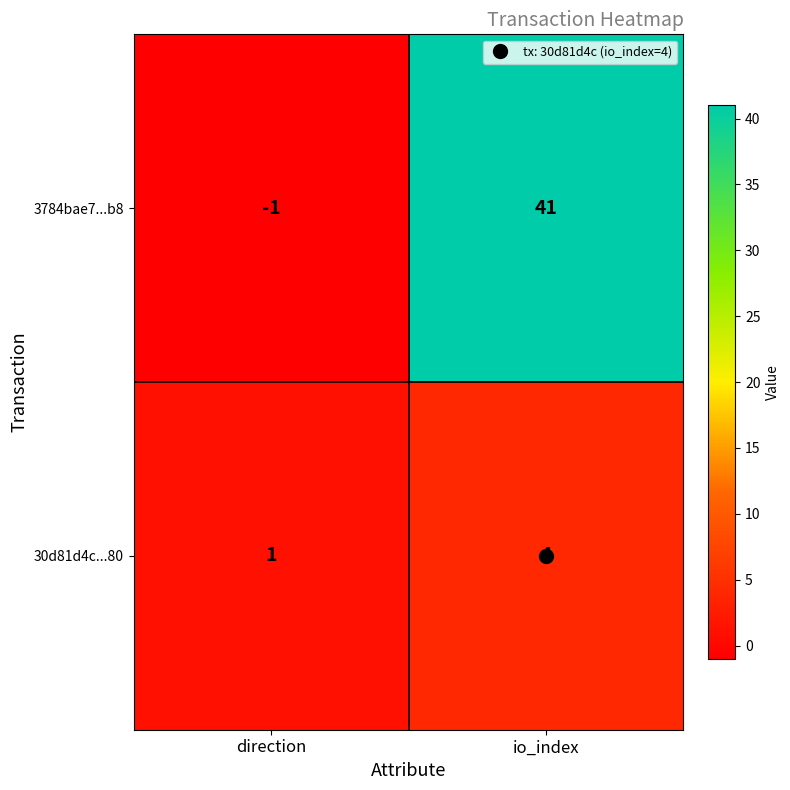

What is the highest value of the 30d81d4c...80 series?

4